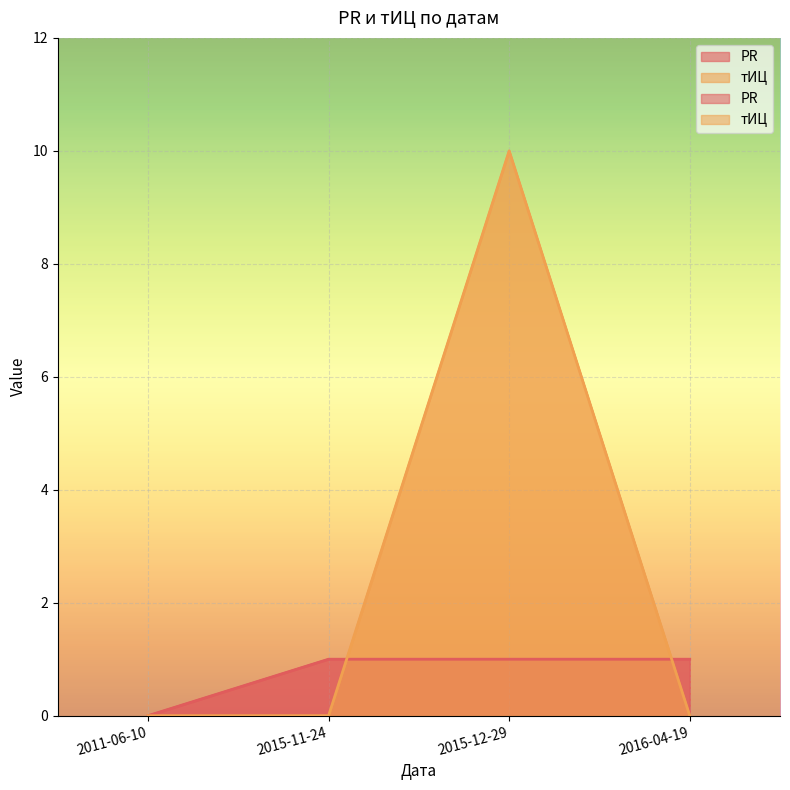

How many series are shown in this chart?

2